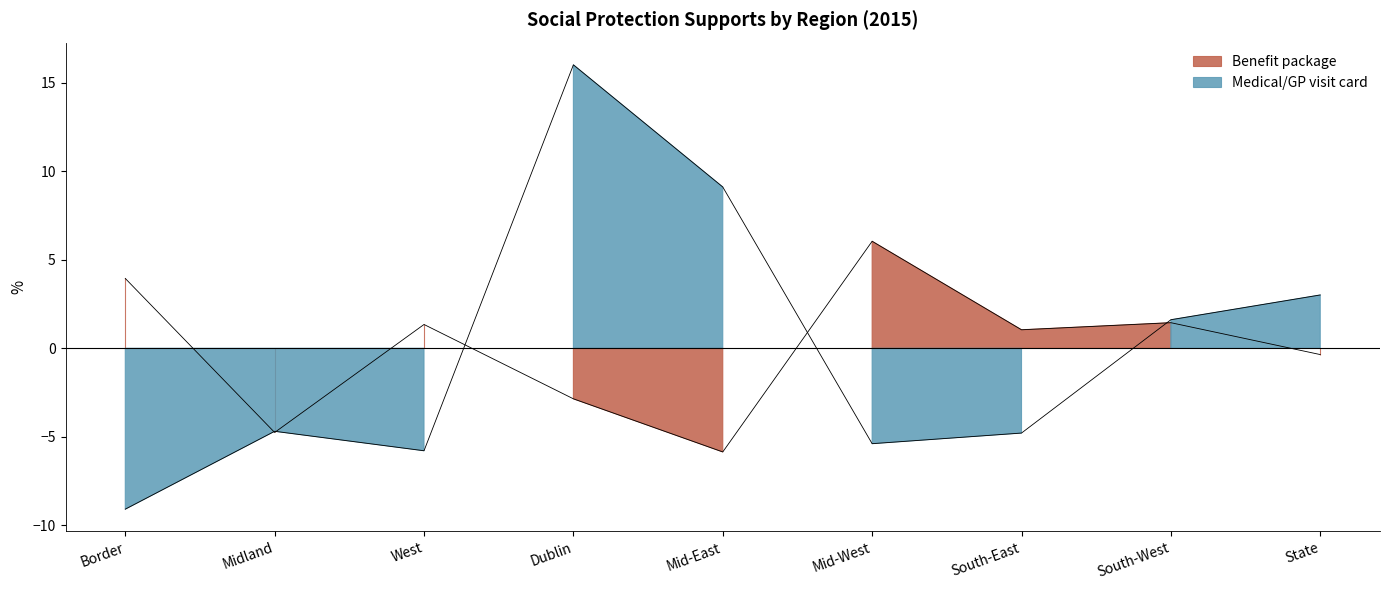

True or false: Medical/GP visit card has more than 2 points higher than both neighbors.

False